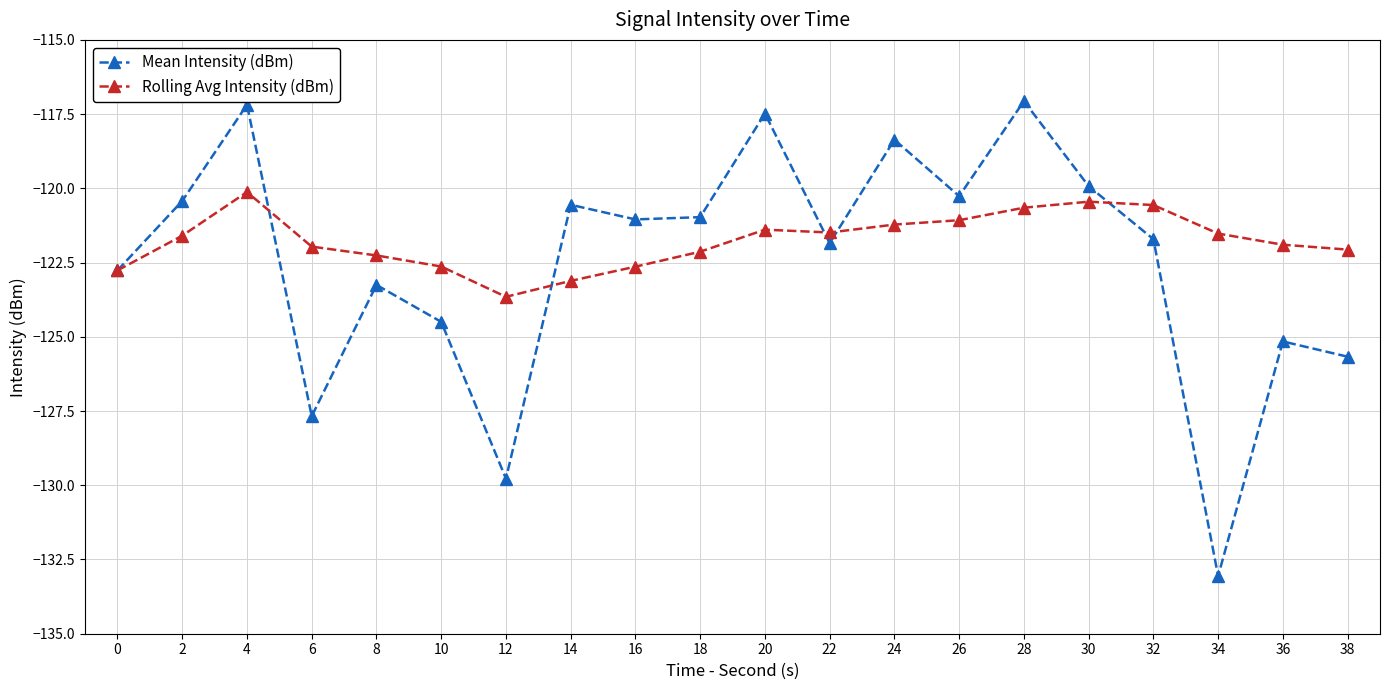

What is the sum of the Mean Intensity (dBm) values at 2 and 20?

-237.9